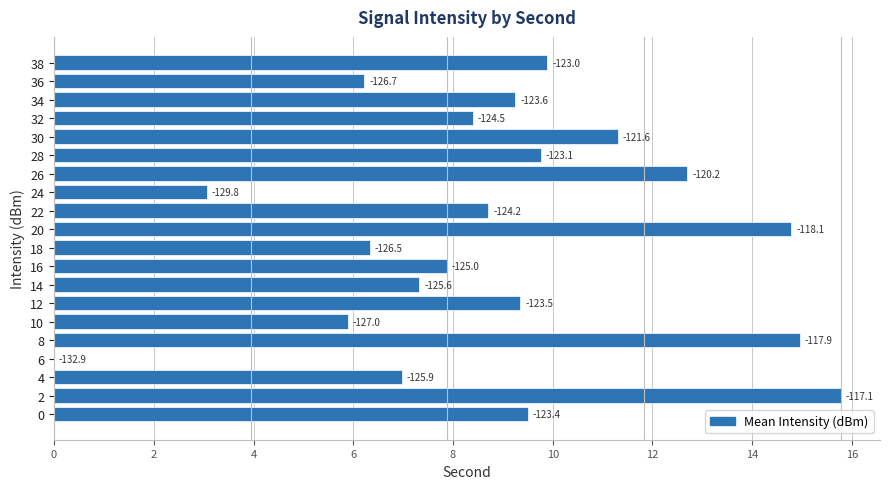

How many categories are shown in the chart?

20